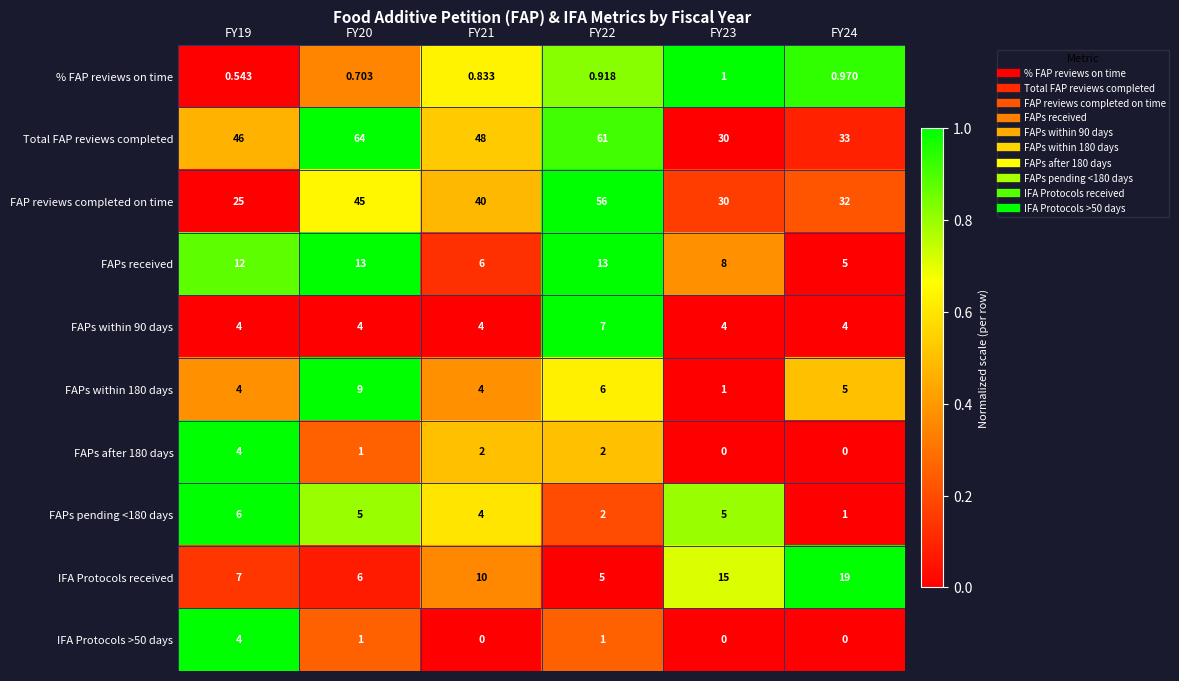

Which series has the largest total across all categories?

Total FAP reviews completed